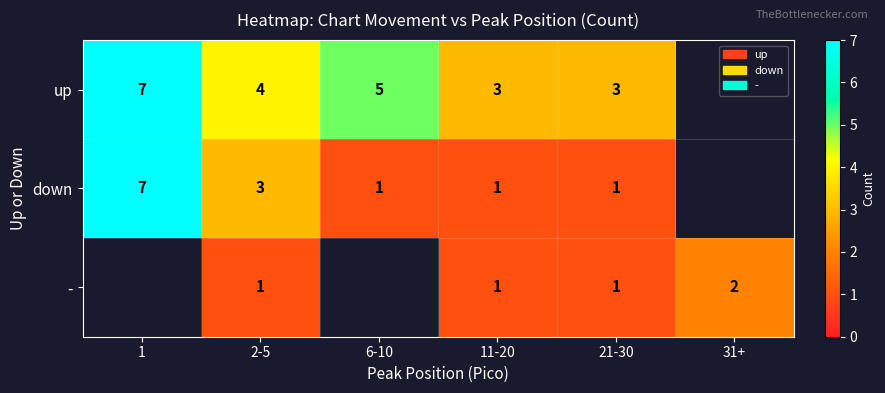

At how many categories does at least one series exceed 2?

5